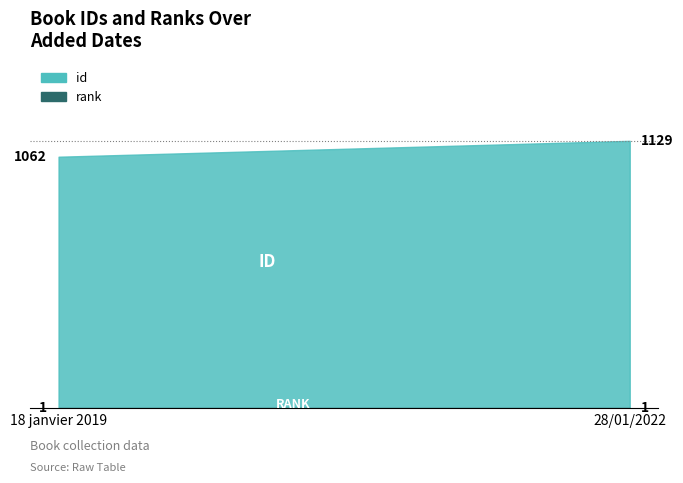

What is the total value across all series at 28/01/2022?

1130